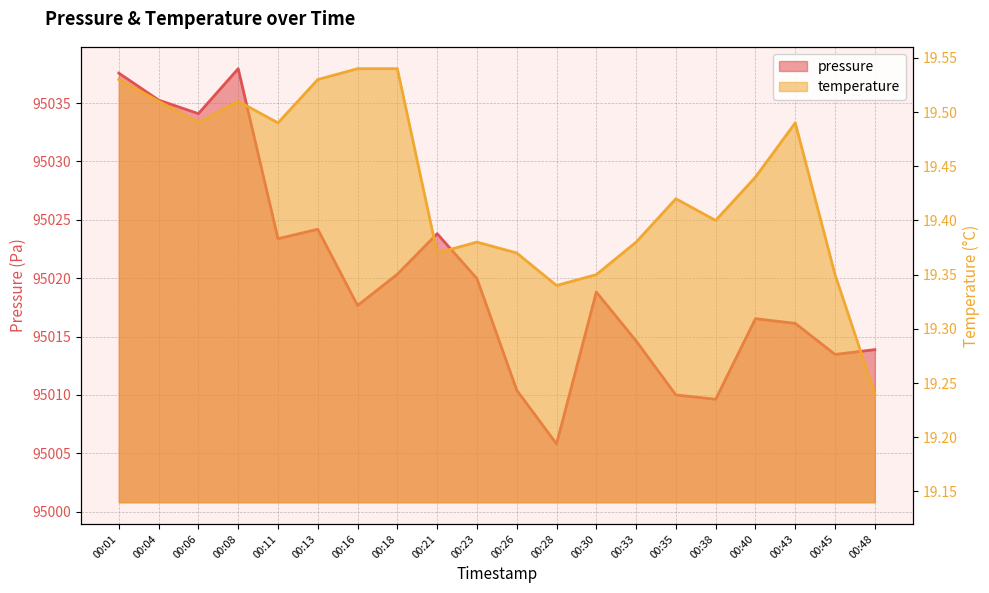

How many temperature values are between 19 and 20?

20